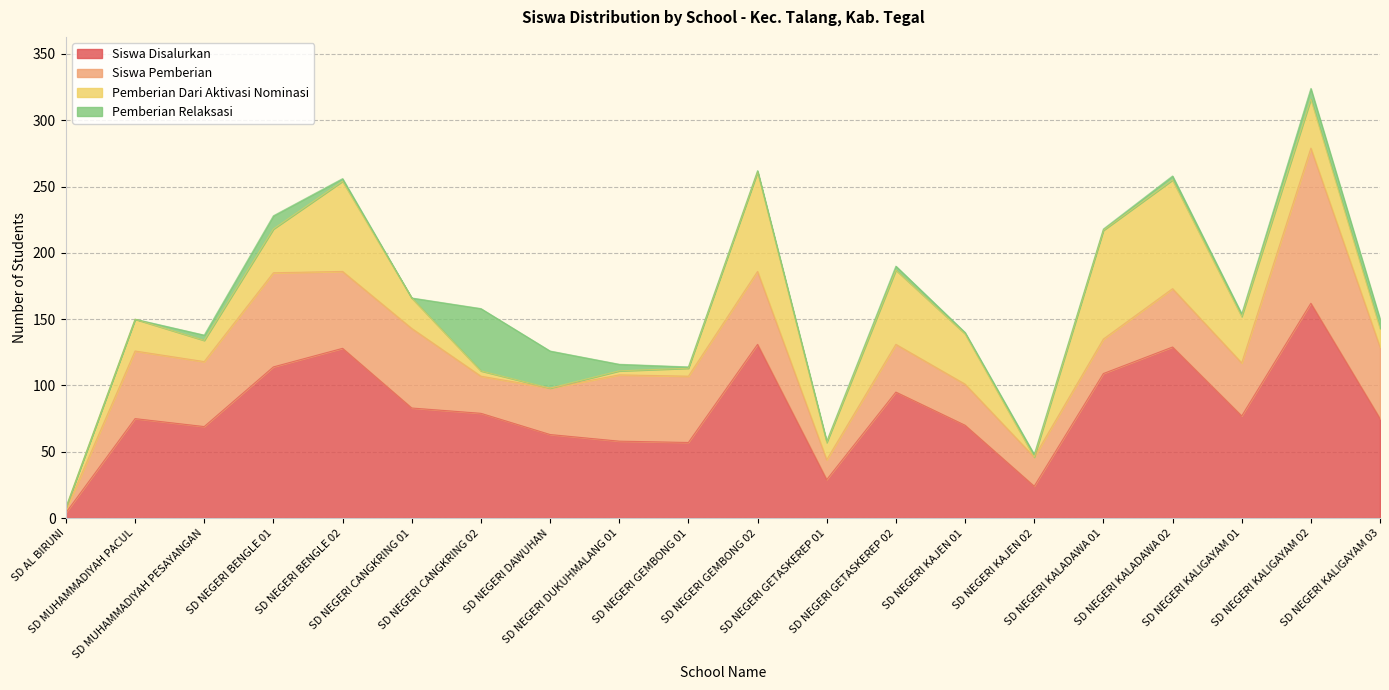

What is the sum of all Siswa Pemberian values?

894